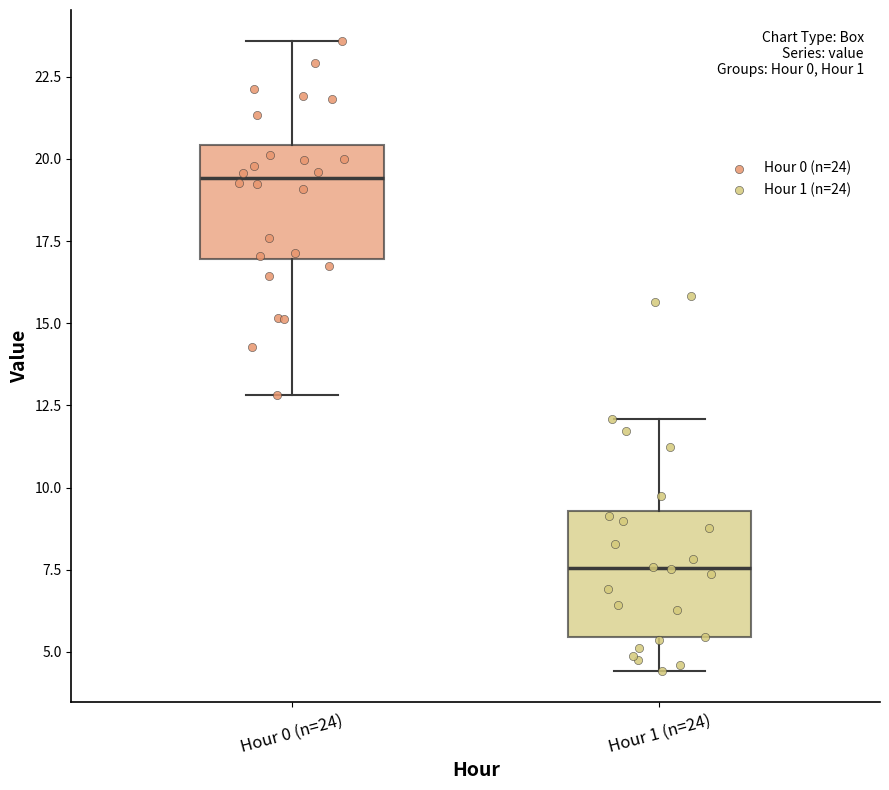

Reading left to right, transcribe this box plot: for each box, give where its median line is, the range the box spans, and where its two whiskers end, as read against the y-axis. The values are not printed on the chart, so give them approximately, as read against the axis.

Hour 0 (n=24): median 19.5, box 17.0 to 20.5, whiskers 13.0 to 23.5
Hour 1 (n=24): median 7.5, box 5.5 to 9.5, whiskers 4.5 to 12.0